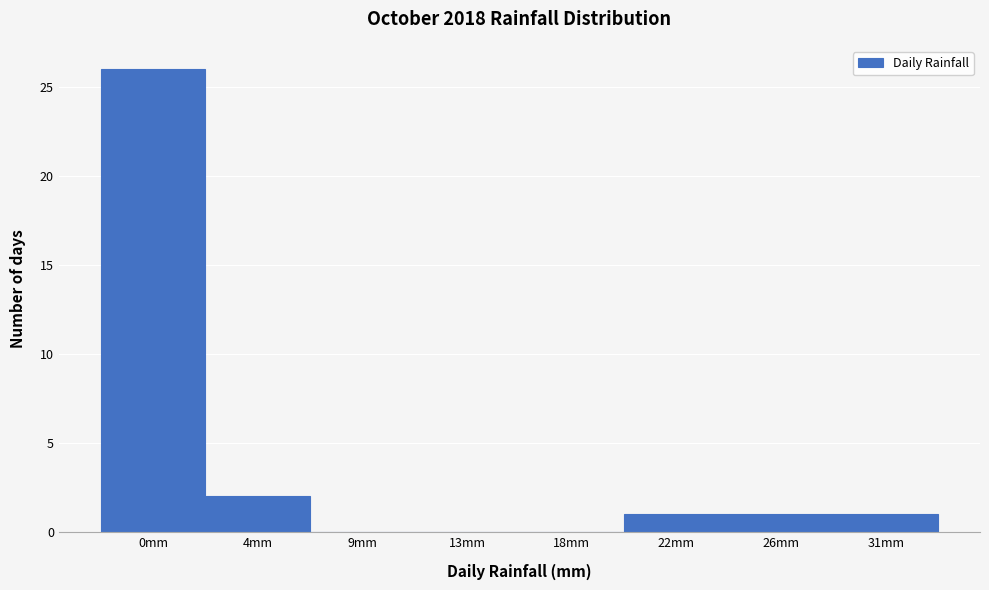

Reading left to right, list all the values displayed in this chart.

0mm=26	4mm=2	9mm=0	13mm=0	18mm=0	22mm=1	26mm=1	31mm=1